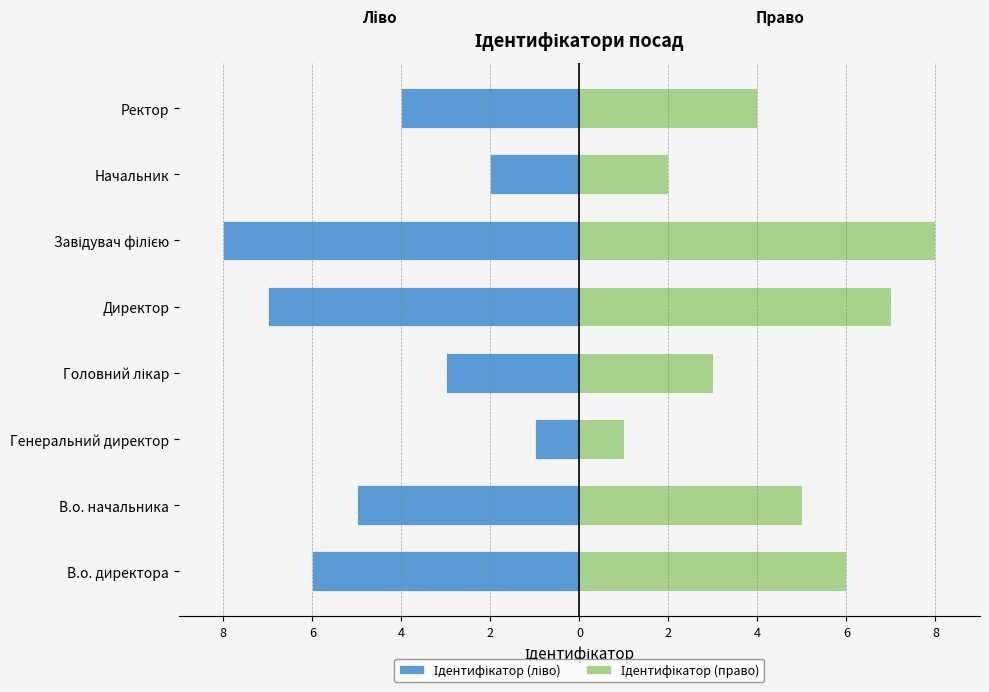

How many Ідентифікатор (право) values are between 3 and 7?

5